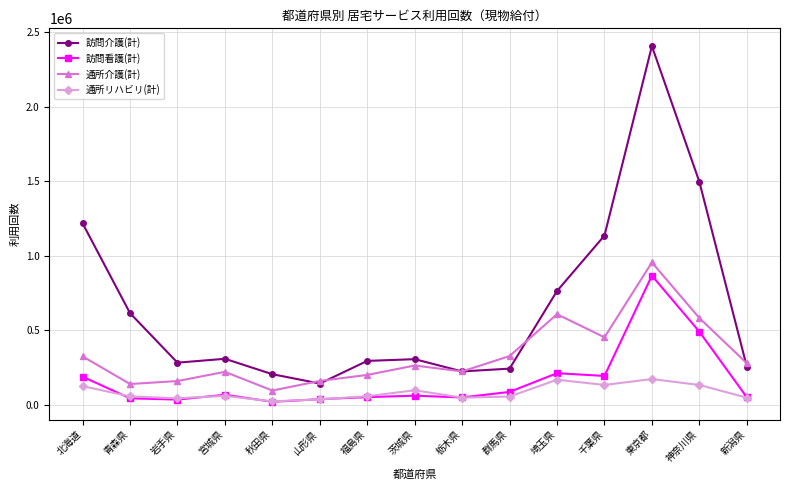

Which series has the largest total across all categories?

訪問介護(計)